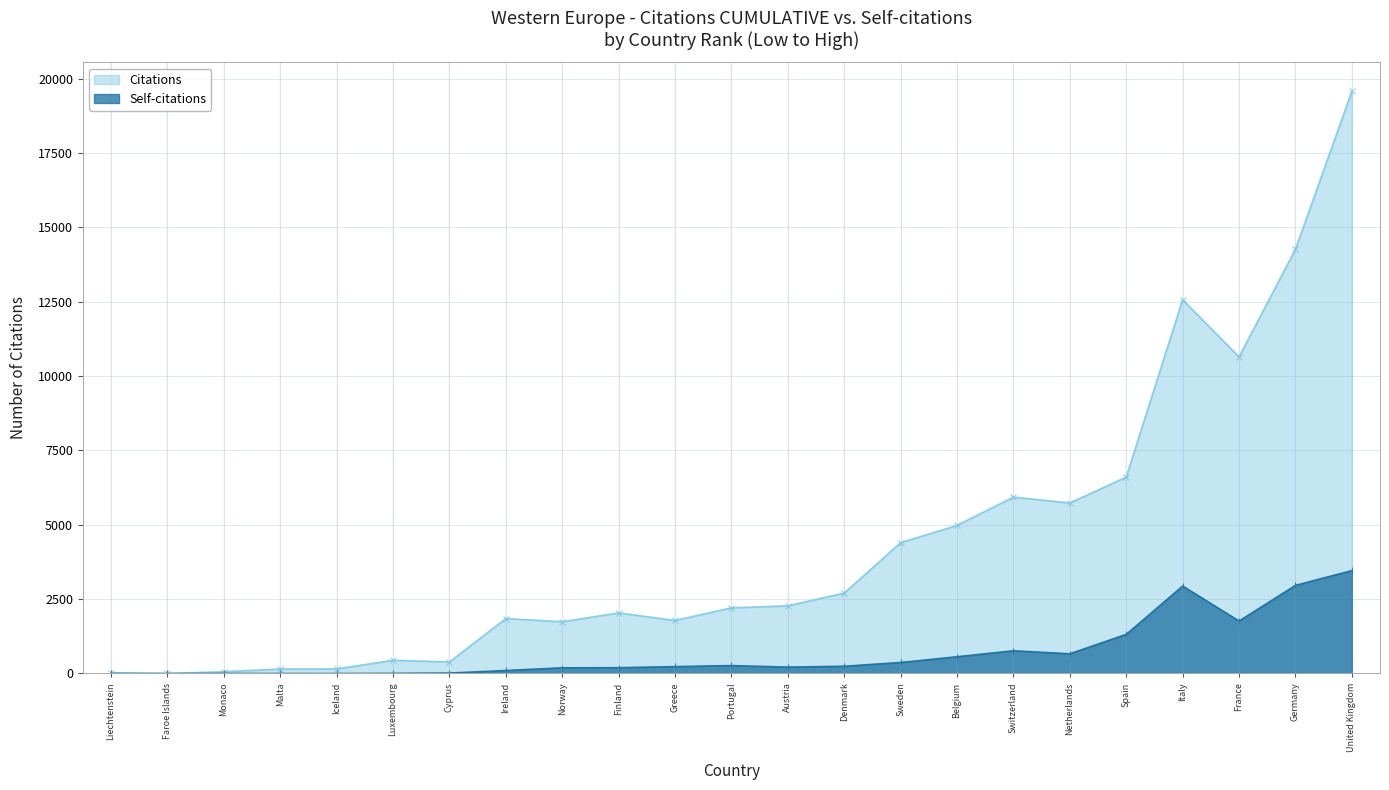

How many interior local valleys does the Citations series have?

6